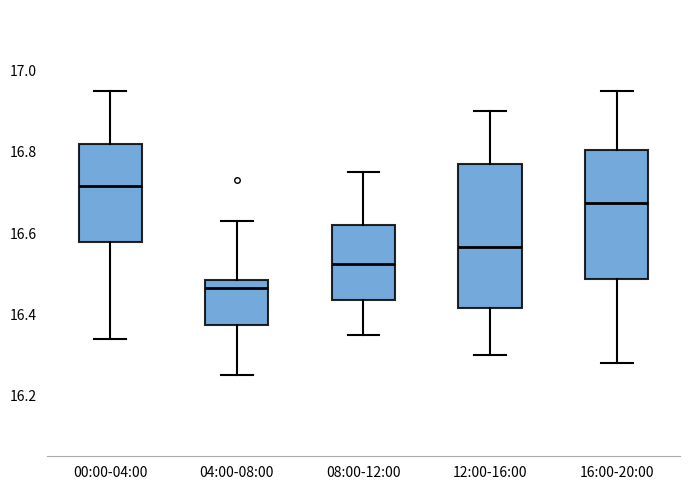

Reading left to right, read every box against the y-axis: the position of its median line, the range the box covers, and the ends of its whiskers. The values are not printed on the chart, so give them approximately, as read against the axis.

00:00-04:00: median 16.72, box 16.58 to 16.82, whiskers 16.34 to 16.96
04:00-08:00: median 16.46, box 16.38 to 16.48, whiskers 16.26 to 16.64
08:00-12:00: median 16.52, box 16.44 to 16.62, whiskers 16.36 to 16.76
12:00-16:00: median 16.56, box 16.42 to 16.78, whiskers 16.30 to 16.90
16:00-20:00: median 16.68, box 16.48 to 16.80, whiskers 16.28 to 16.96